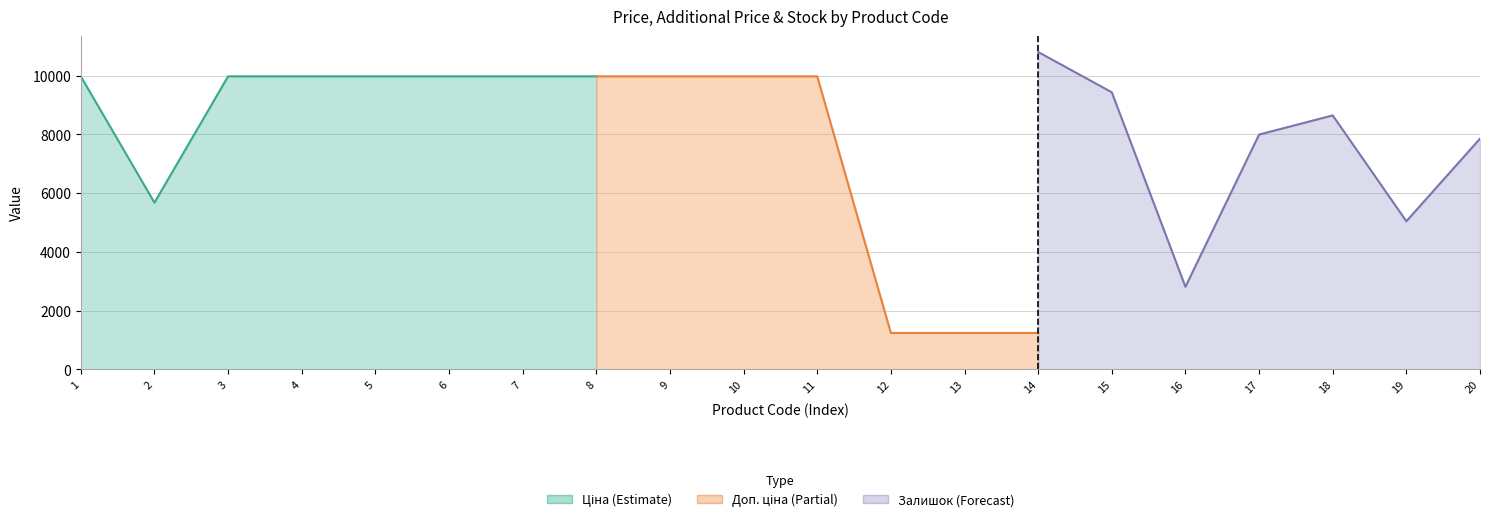

What are all the series names shown in the legend?

Ціна, Доп. ціна, Залишок